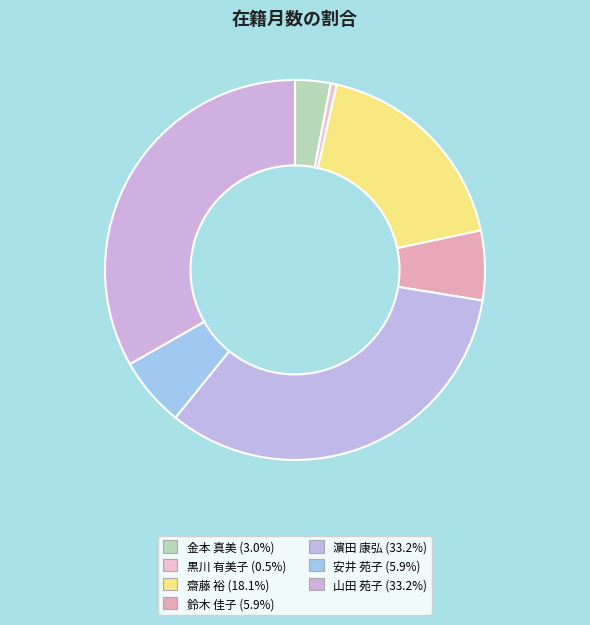

To the nearest percent, what percentage of the pie is 齋藤 裕?

18%